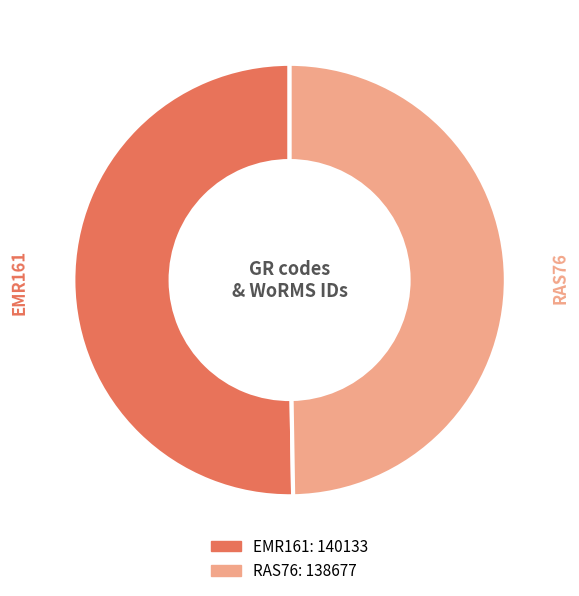

Is it true that RAS76 is 61% of the pie?

False